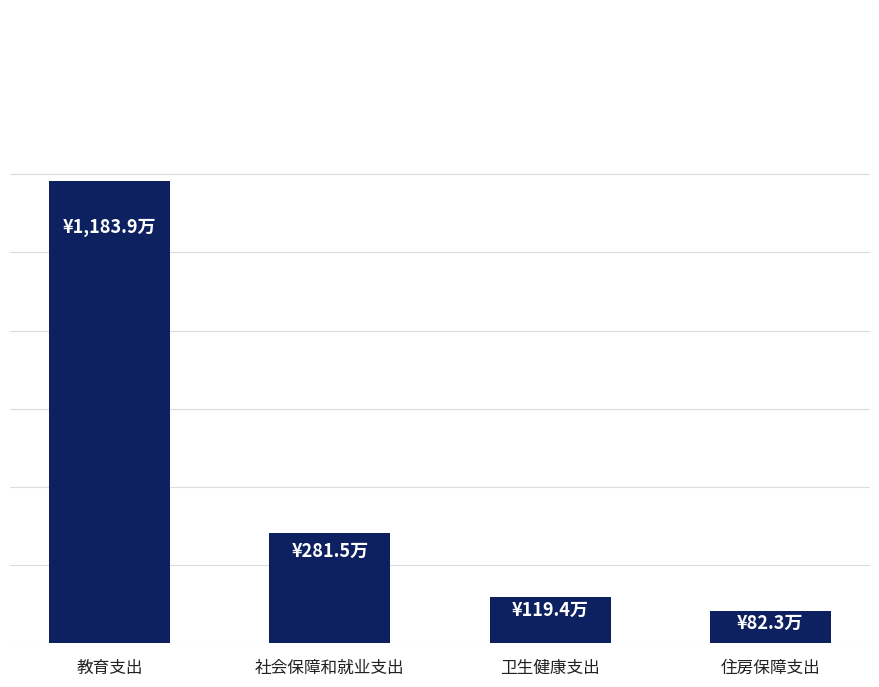

At which label does the data first exceed 2815243?

教育支出